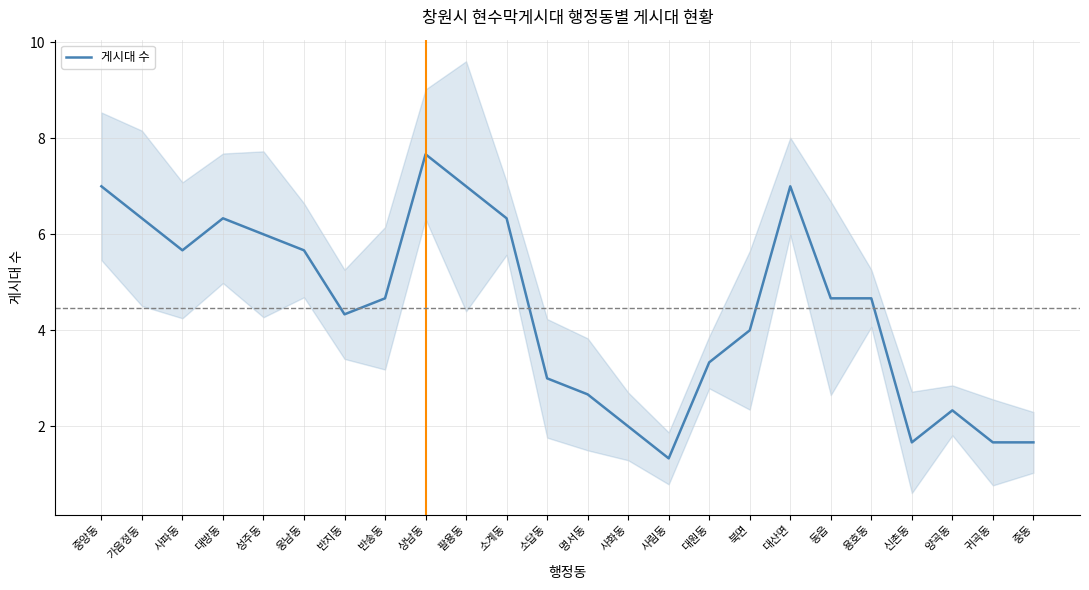

What is the difference between the maximum and minimum values?

6.3